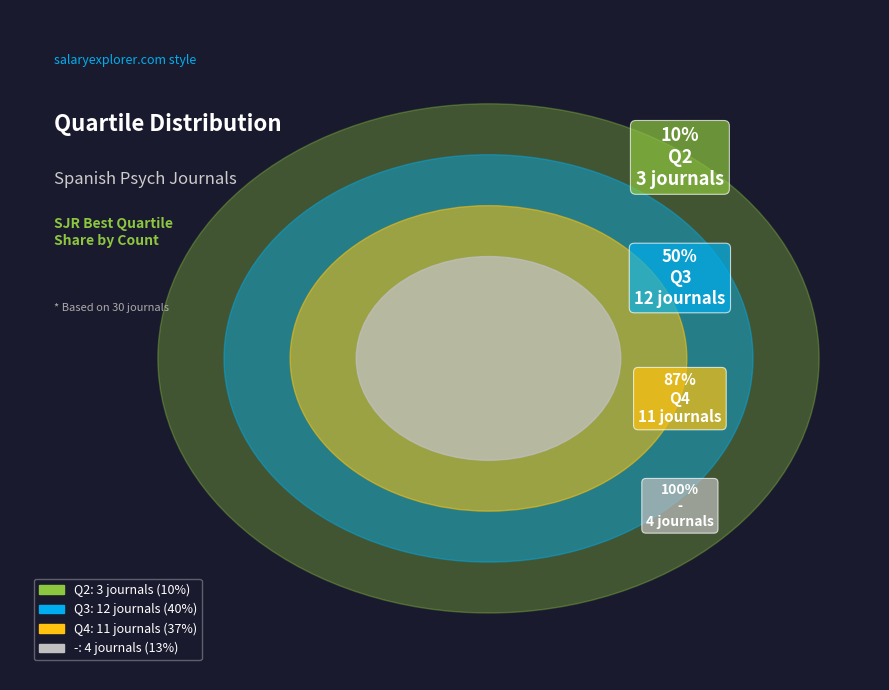

Between Q3 and -, which is larger?

Q3